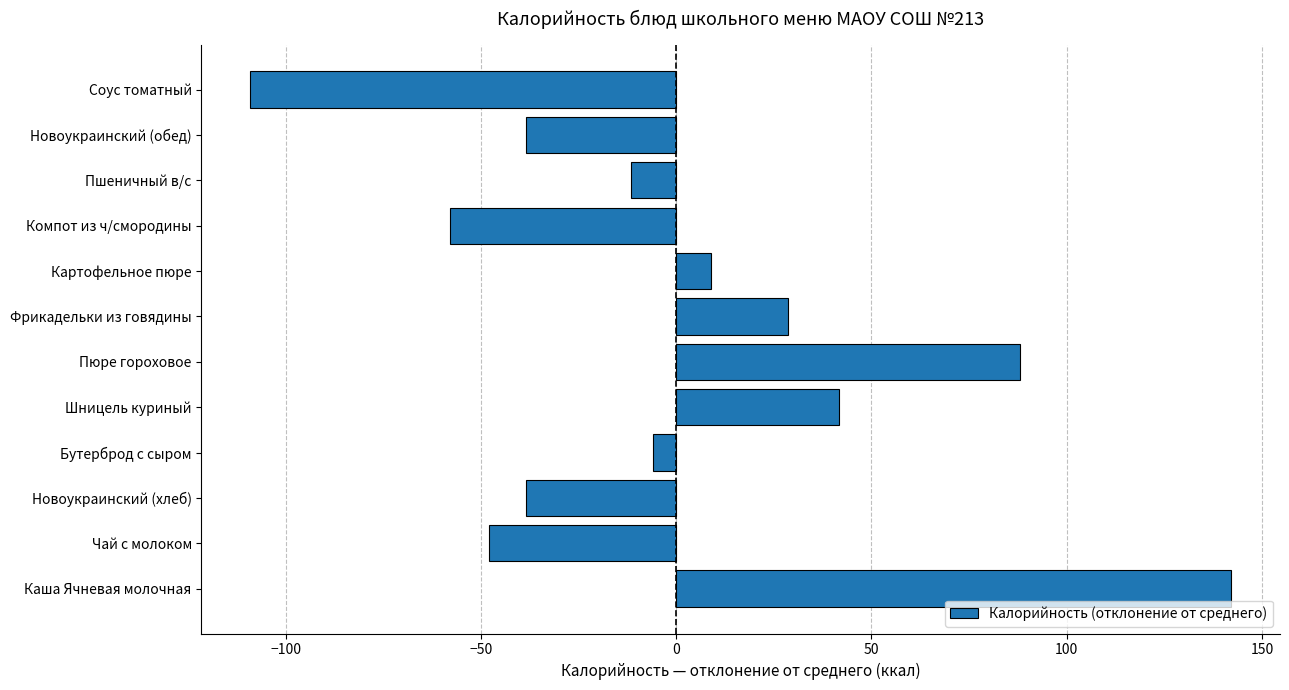

Reading top to bottom, list all the values displayed in this chart.

-109.0	-38.5	-11.5	-58.0	9.0	28.6	88.0	41.6	-6.0	-38.5	-48.0	142.0